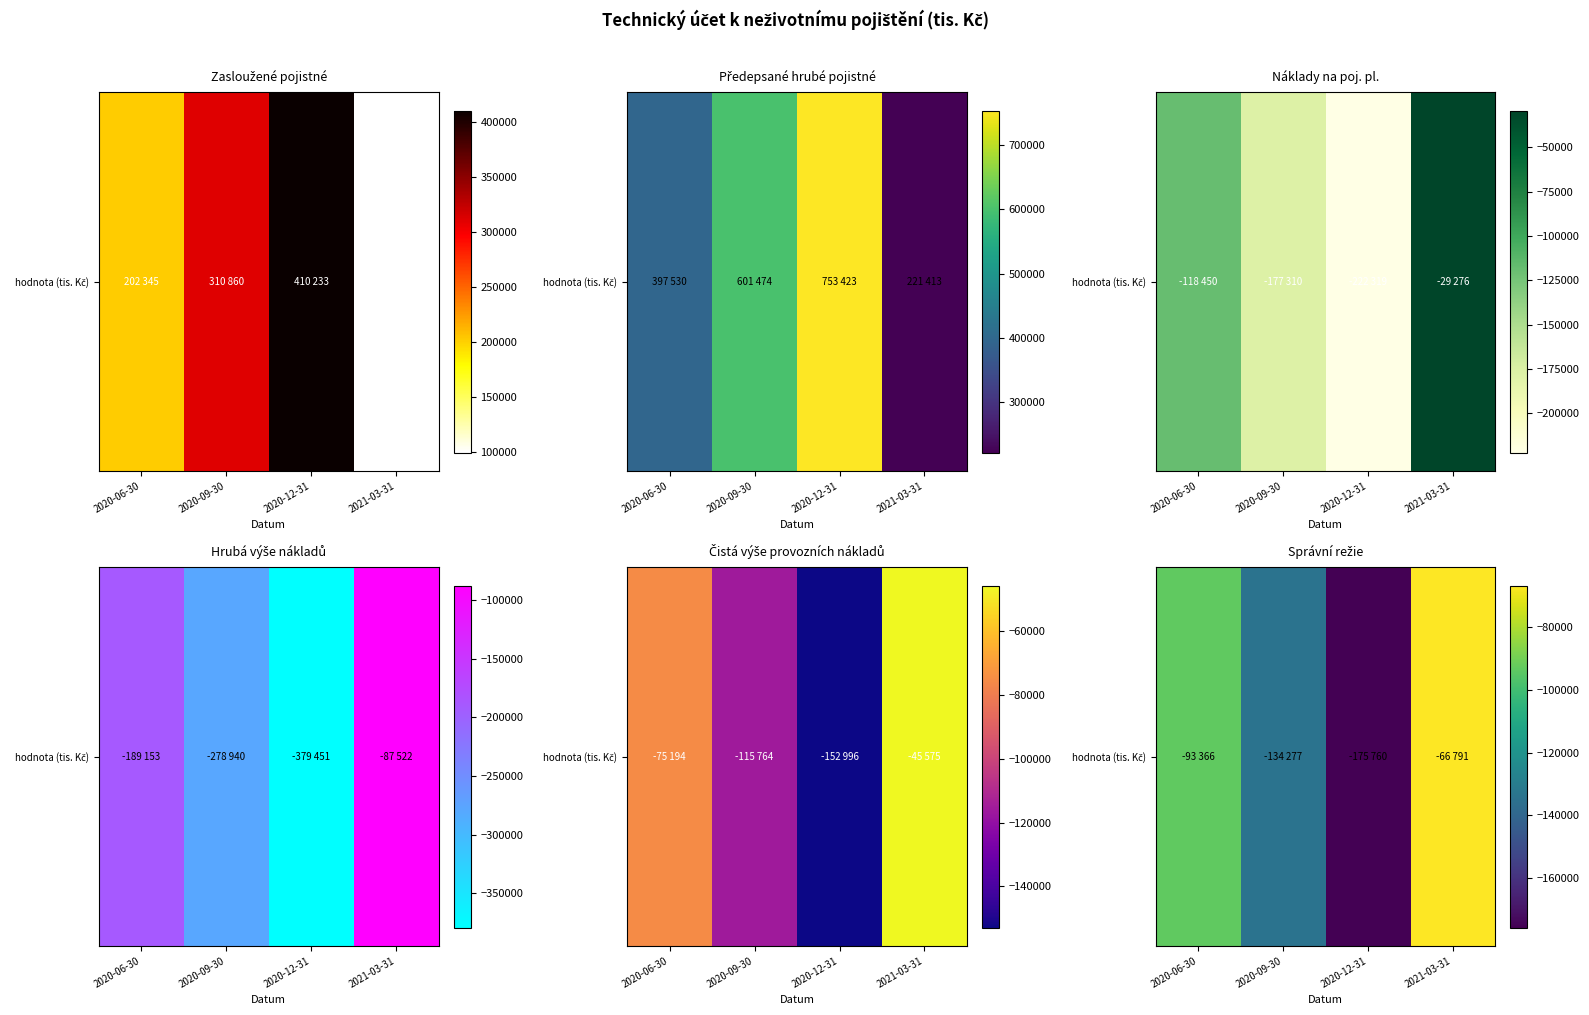

At which label is the value closest to -121275?

2020-09-30